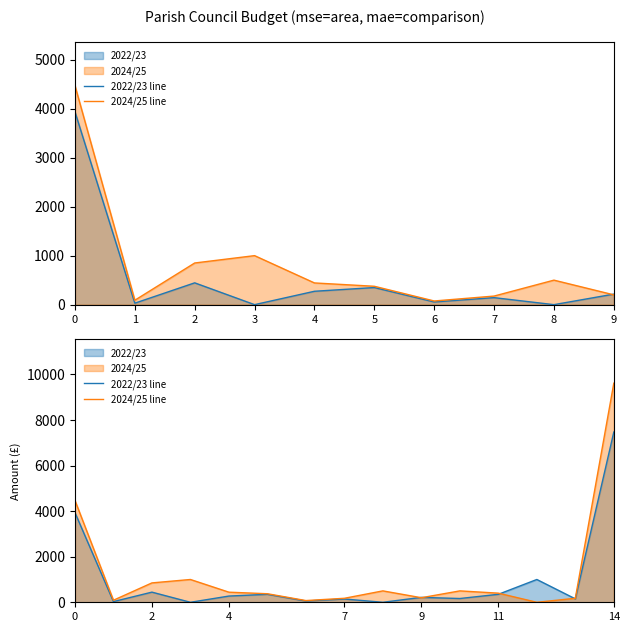

What is the difference between the second highest and minimum values in the 2022/23 line series?

3935